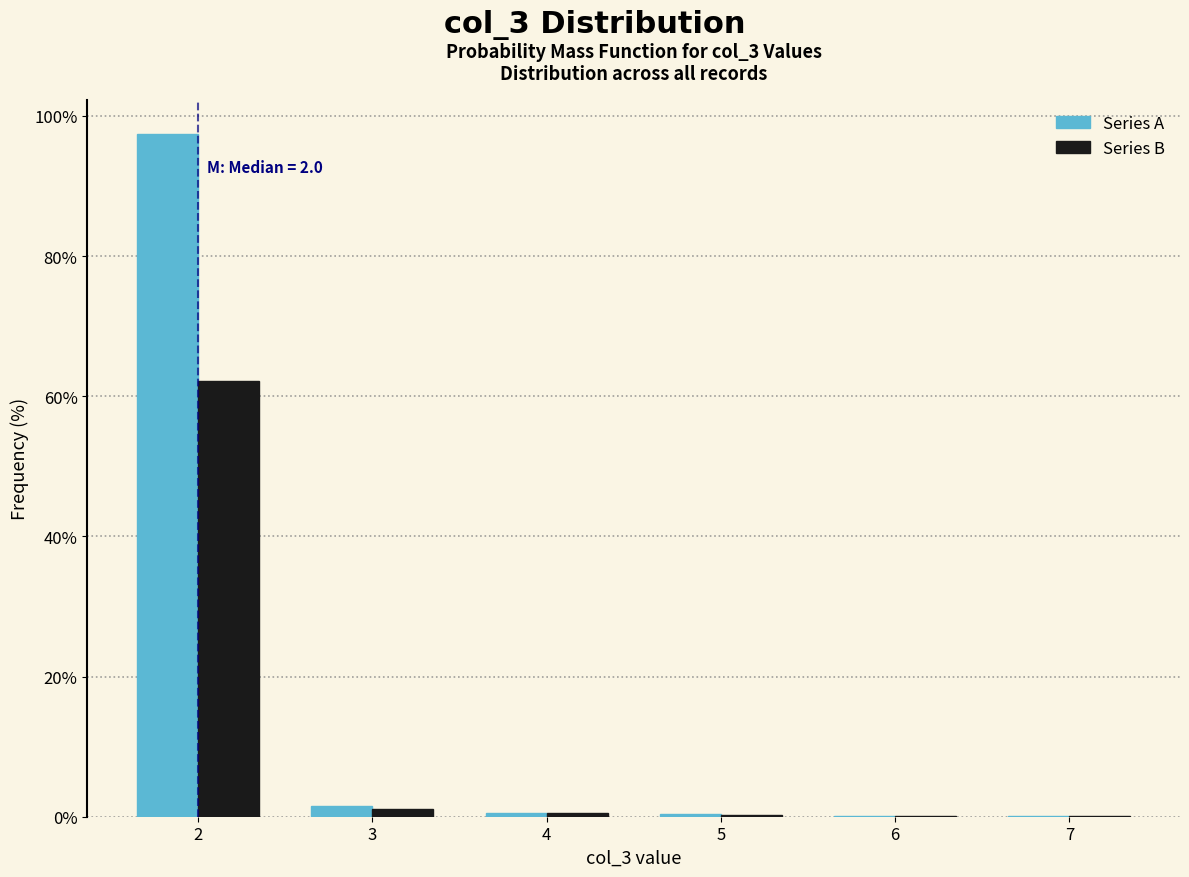

What is the sum of all Series A values?

100.0